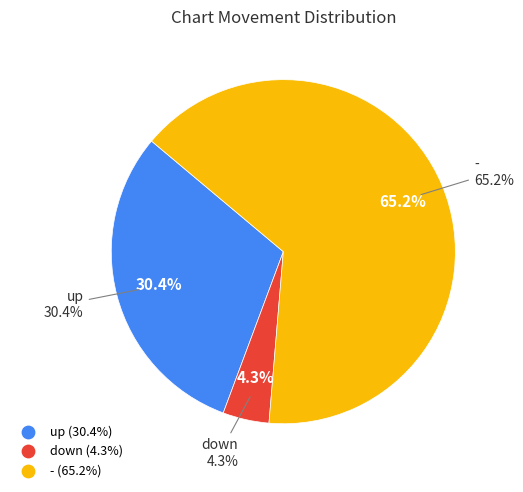

Is up the majority of the pie?

No